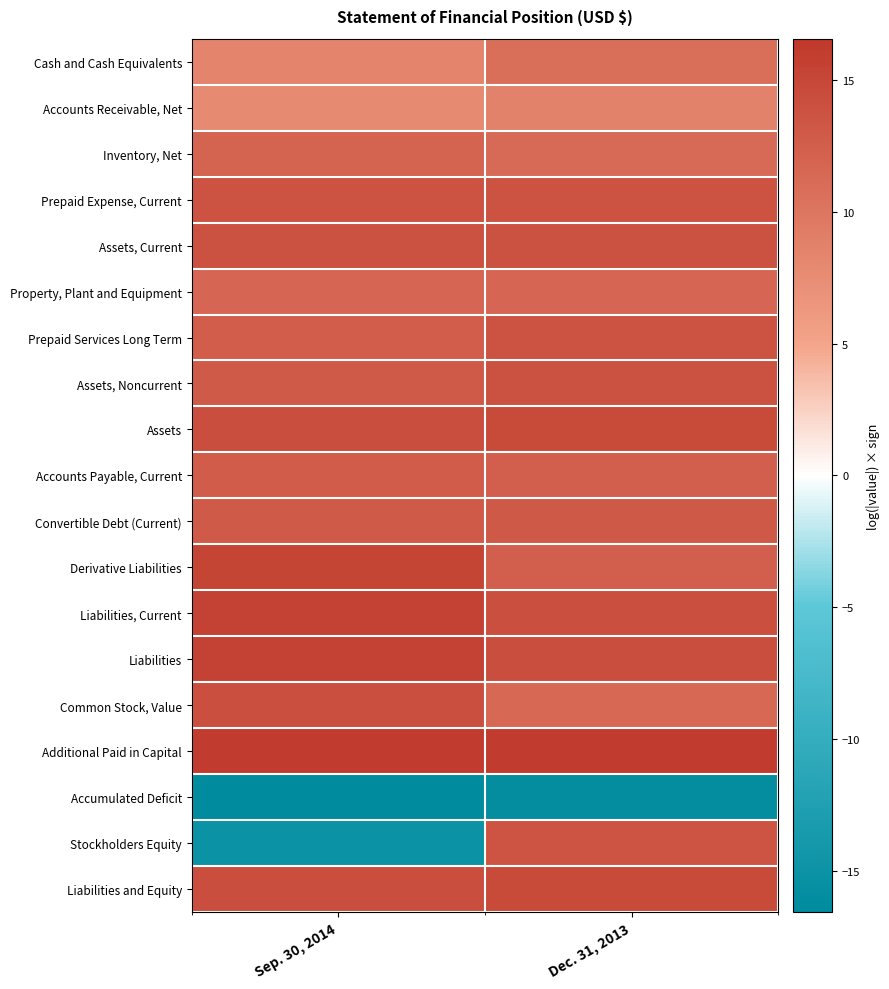

Which series has the widest spread of values?

Stockholders Equity